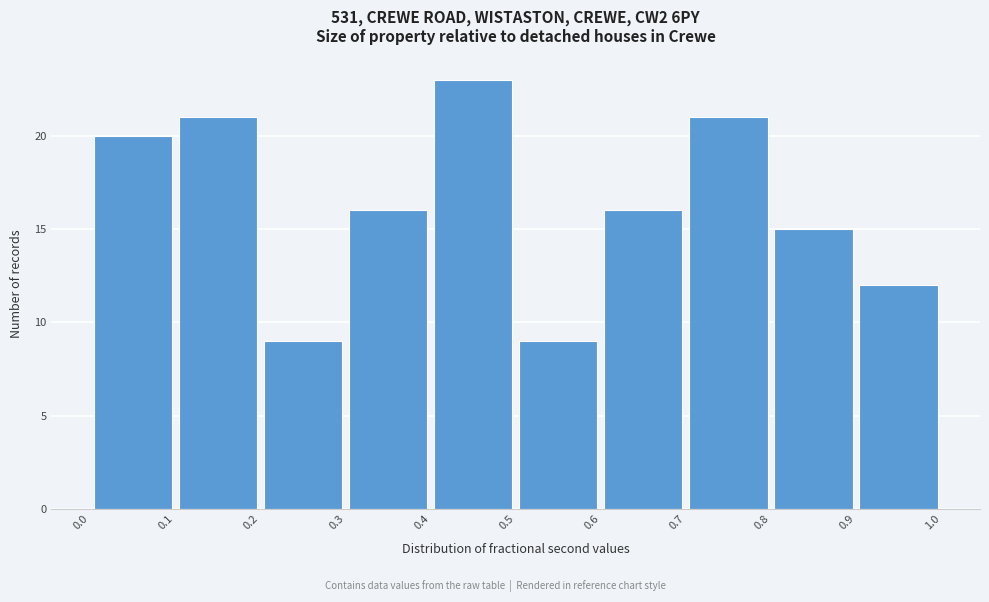

Reading left to right, list every bar in this chart as the range it spans on the x-axis followed by its height. The values are not printed on the chart, so give them approximately, as read against the axis.

0.0 to 0.1: 20
0.1 to 0.2: 21
0.2 to 0.3: 9
0.3 to 0.4: 16
0.4 to 0.5: 23
0.5 to 0.6: 9
0.6 to 0.7: 16
0.7 to 0.8: 21
0.8 to 0.9: 15
0.9 to 1.0: 12